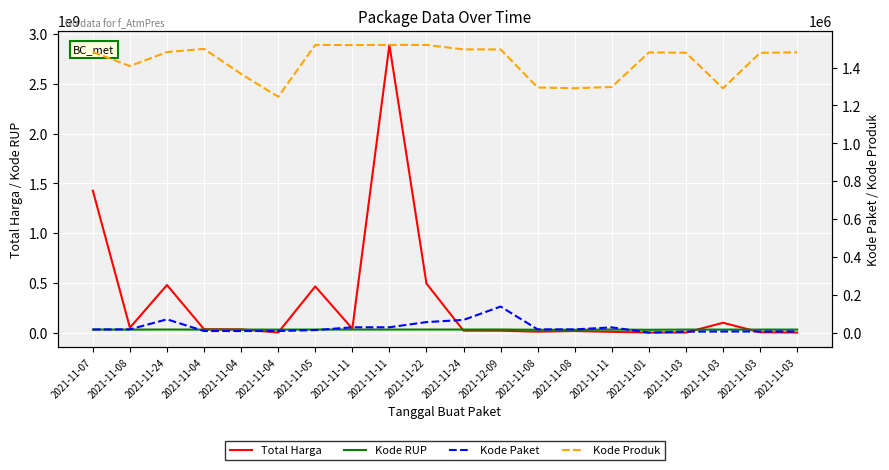

What is the smallest value displayed?

464